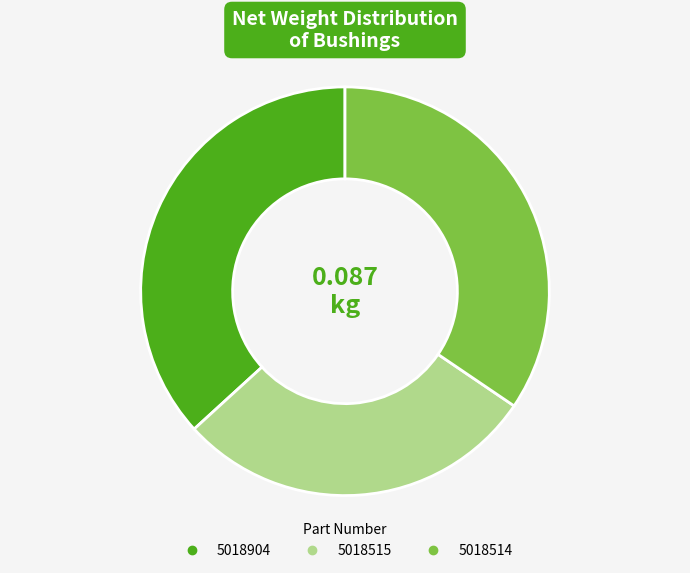

Between 5018515 and 5018514, which is larger?

5018514